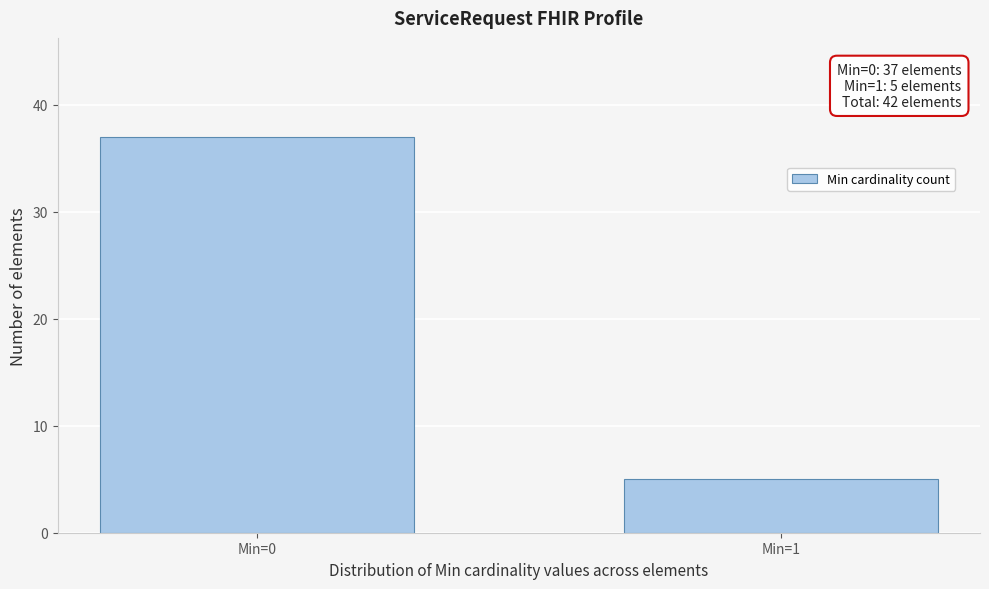

Reading left to right, transcribe all the data shown in this chart.

37	5